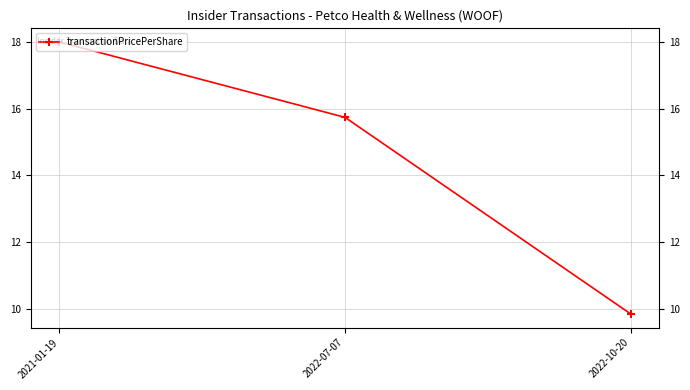

What is the change in value from 2021-01-19 to 2022-10-20?

-8.2